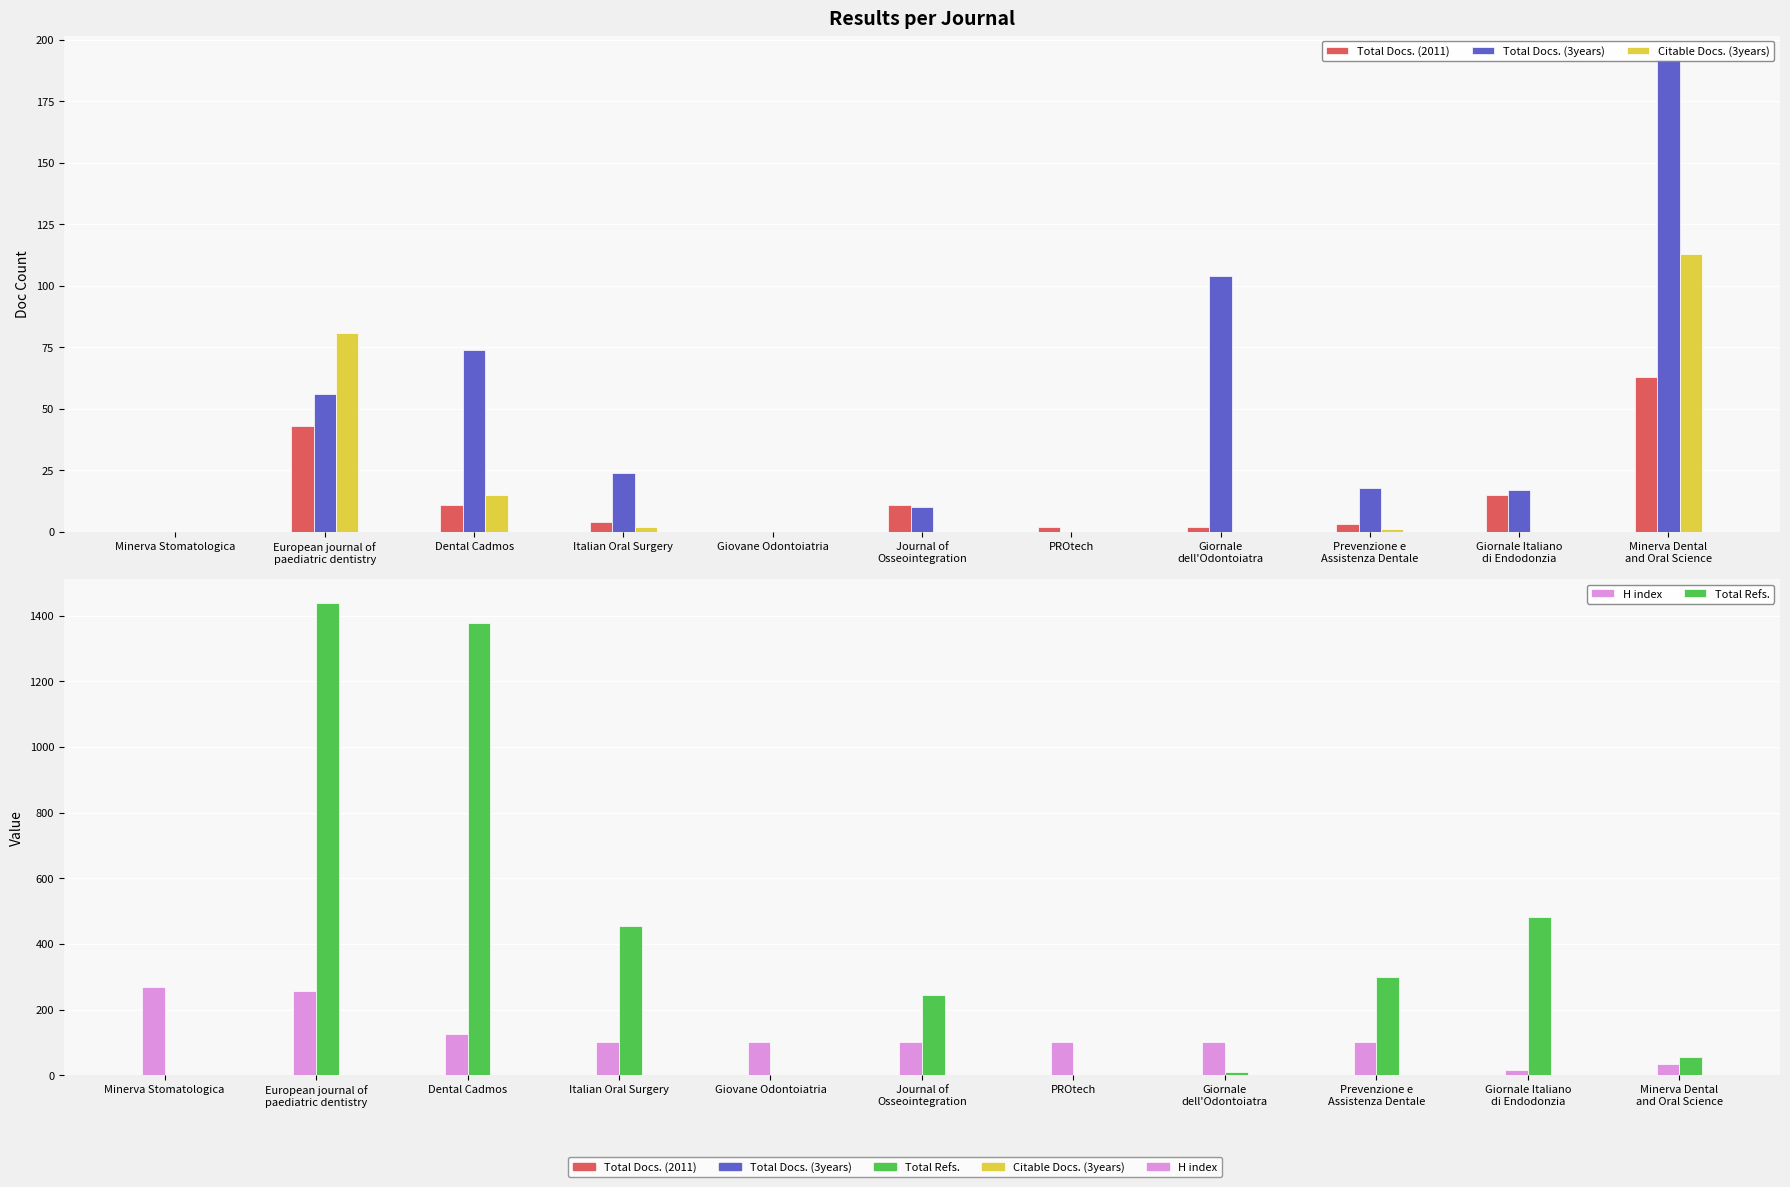

What is the maximum value shown in the chart?

1439